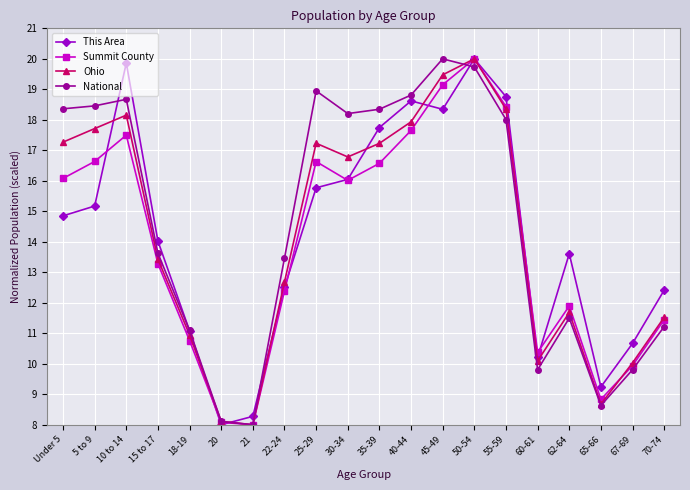

What is the highest value of the This Area series?

20.0